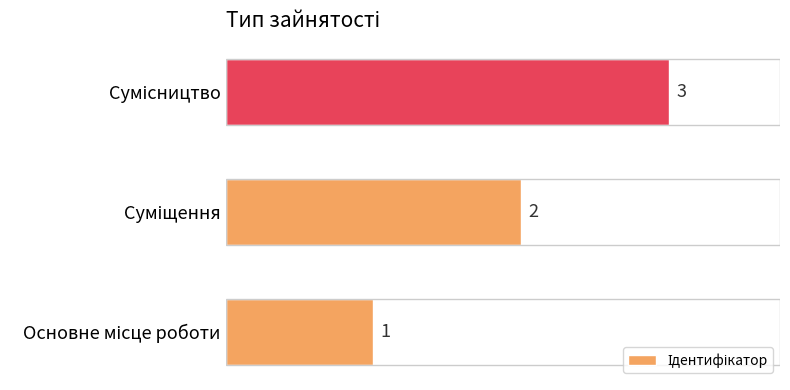

What is the greatest value displayed?

3